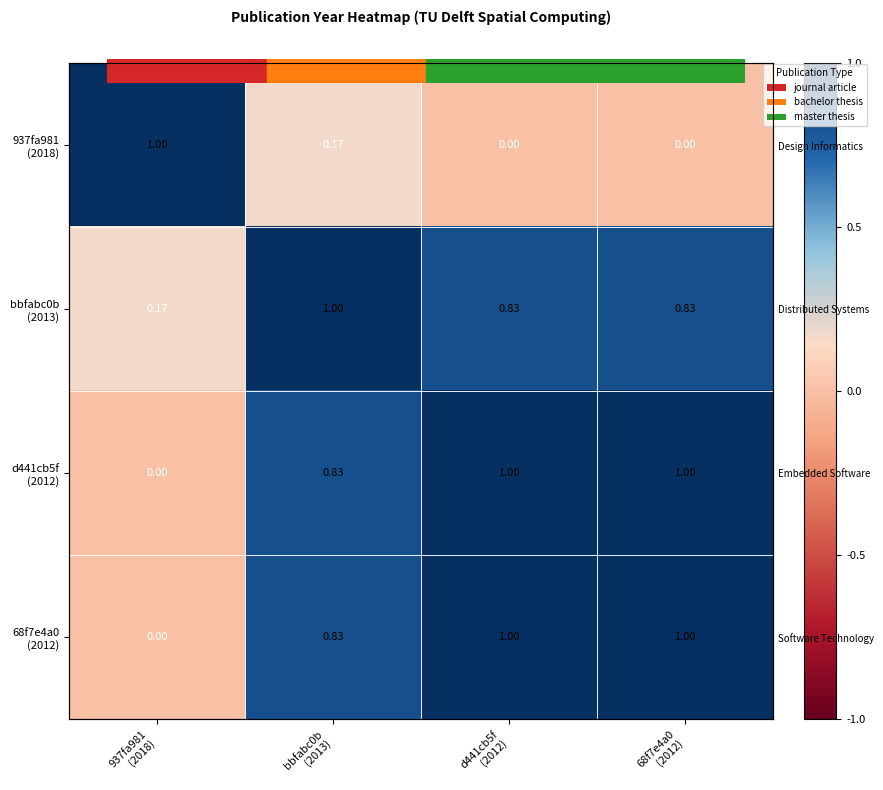

How many distinct data groups are displayed?

4